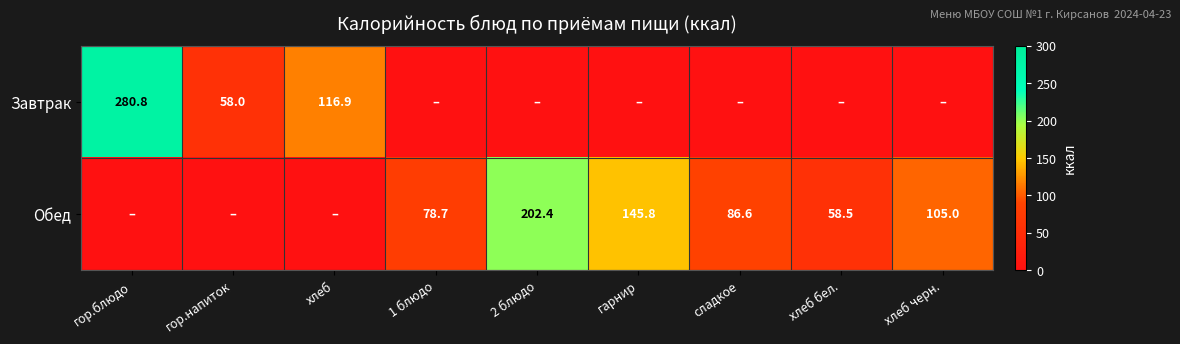

Is the value of Обед at гарнир greater than the value of Завтрак at хлеб?

Yes